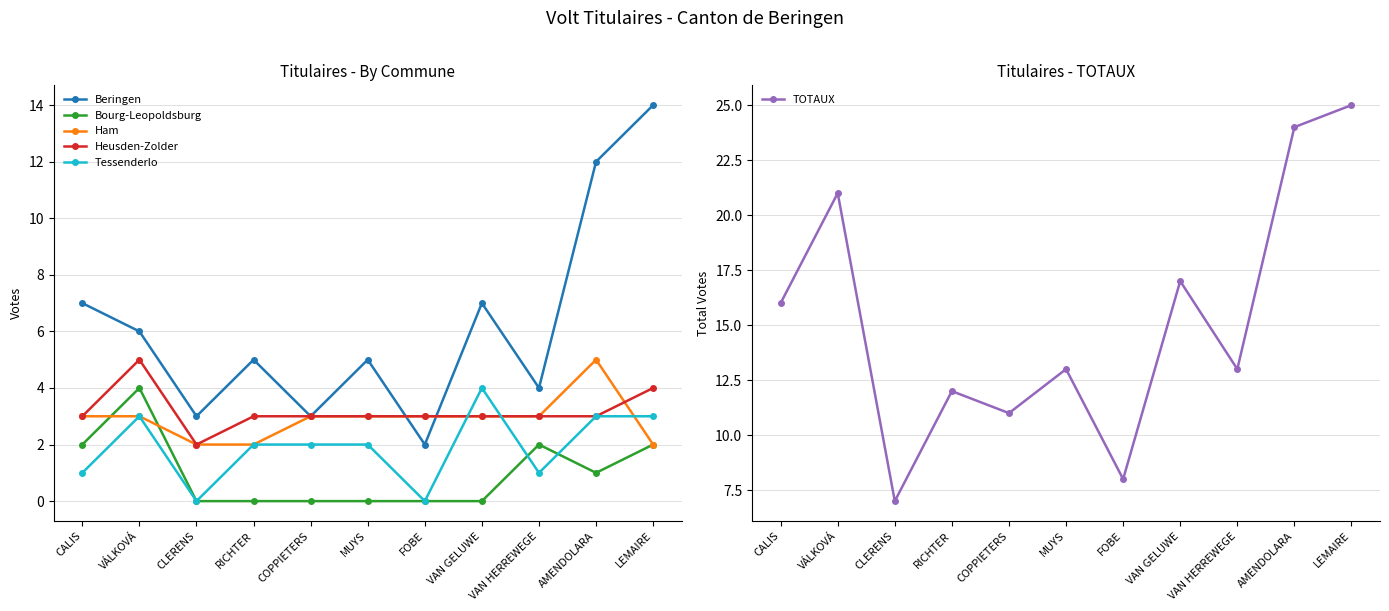

The Beringen series shows 2 at MUYS. True or false?

False